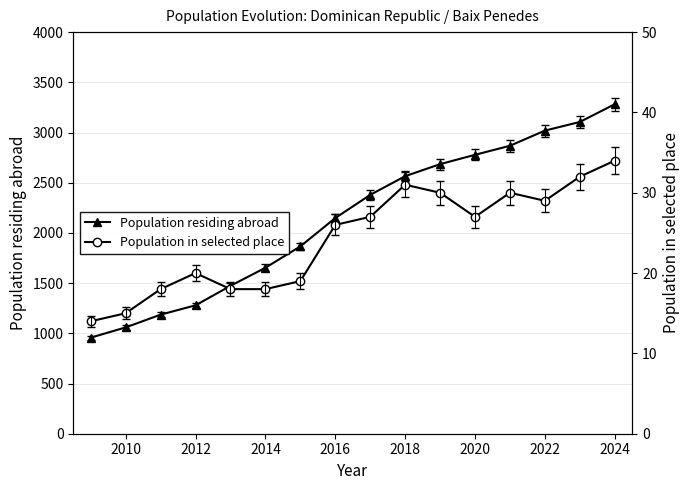

What are all the series names shown in the legend?

Population residing abroad, Population in selected place